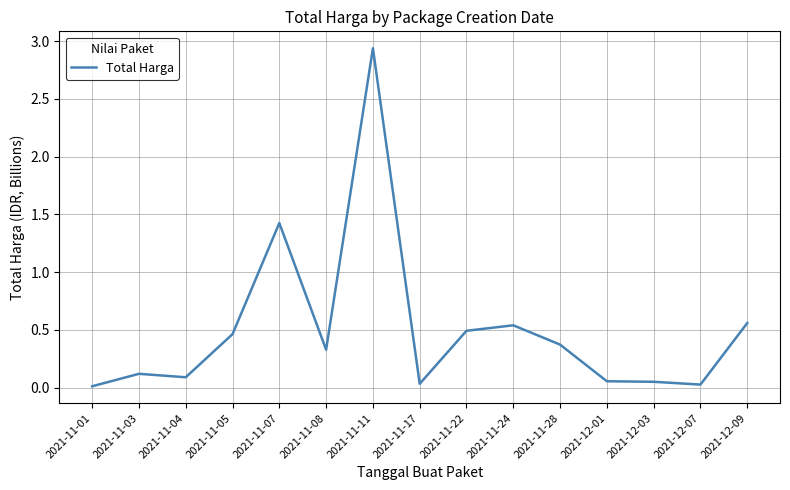

What is the difference between the second highest and second lowest values?

1.4